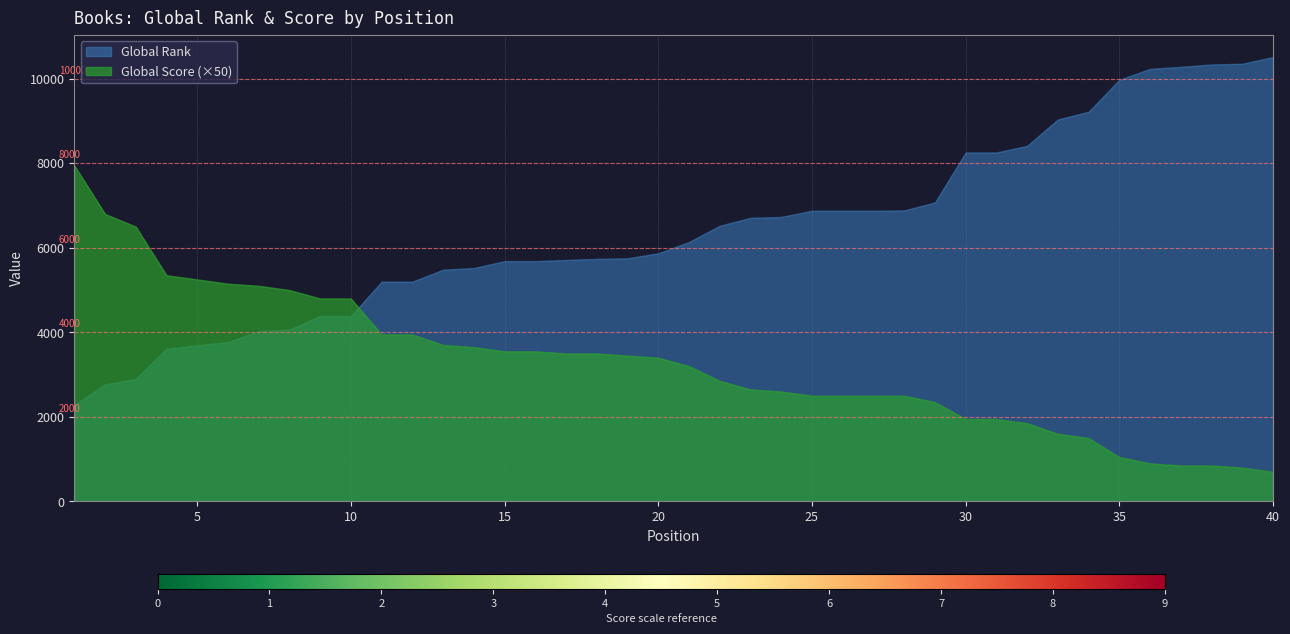

Reading left to right, extract all data points from this chart.

Global Rank: 1=2279	2=2769	3=2898	4=3614	5=3691	6=3769	7=4027	8=4062	9=4386	10=4386	11=5199	12=5199	13=5482	14=5520	15=5684	16=5684	17=5712	18=5737	19=5751	20=5869	21=6137	22=6520	23=6708	24=6729	25=6876	26=6876	27=6876	28=6884	29=7071	30=8254	31=8254	32=8410	33=9035	34=9217	35=9973	36=10232	37=10279	38=10335	39=10352	40=10511
Global Score: 1=159	2=136	3=130	4=107	5=105	6=103	7=102	8=100	9=96	10=96	11=79	12=79	13=74	14=73	15=71	16=71	17=70	18=70	19=69	20=68	21=64	22=57	23=53	24=52	25=50	26=50	27=50	28=50	29=47	30=39	31=39	32=37	33=32	34=30	35=21	36=18	37=17	38=17	39=16	40=14